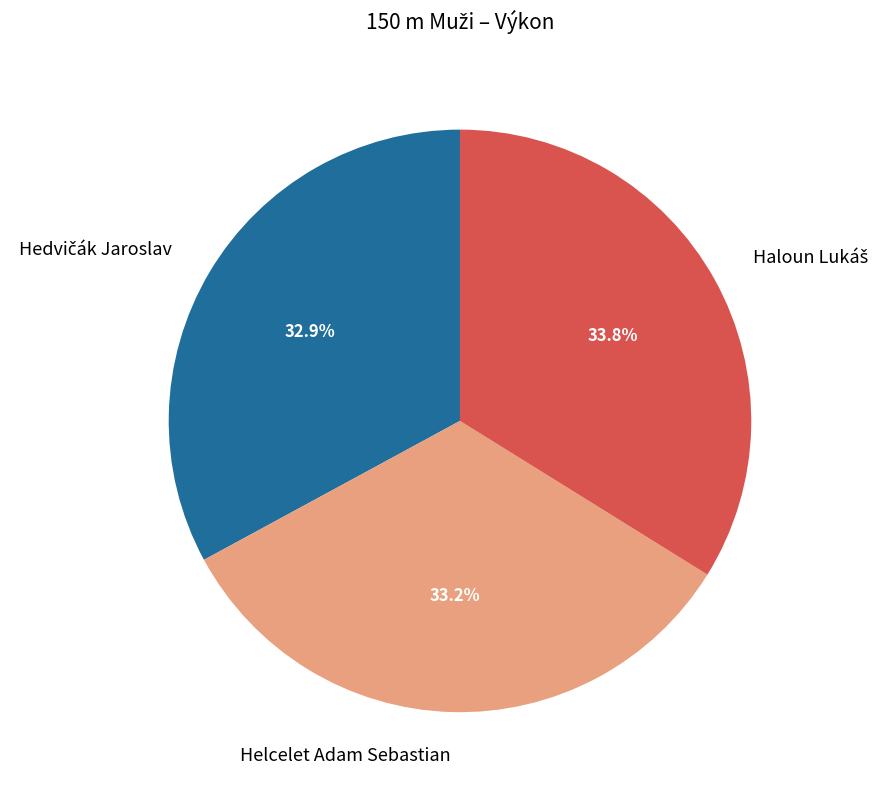

Is there a majority slice in this chart?

No